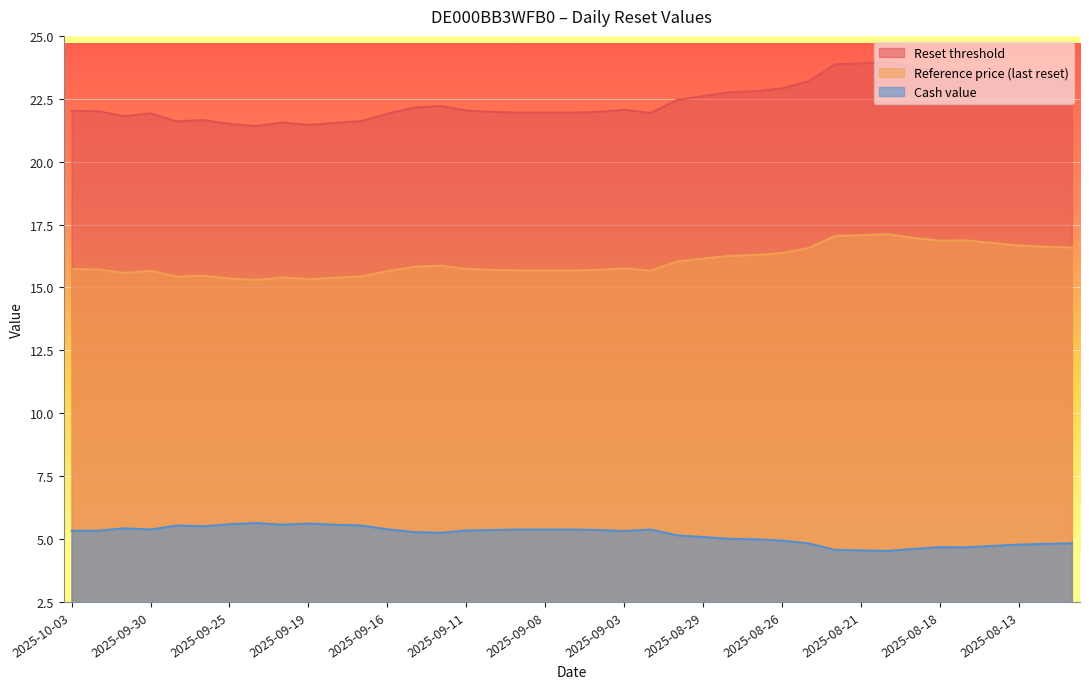

Where does the Cash value series first go above 5?

2025-10-03